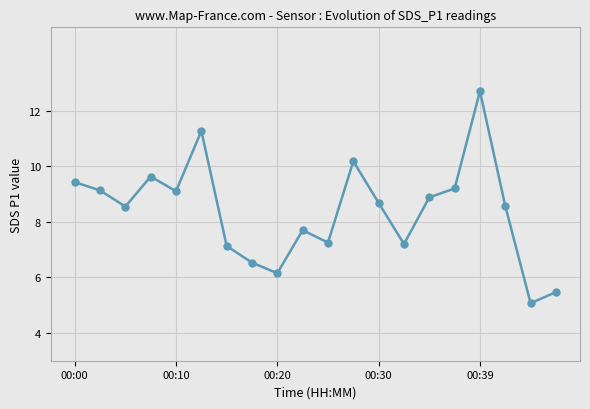

What is the difference between the maximum and second lowest values?

7.2